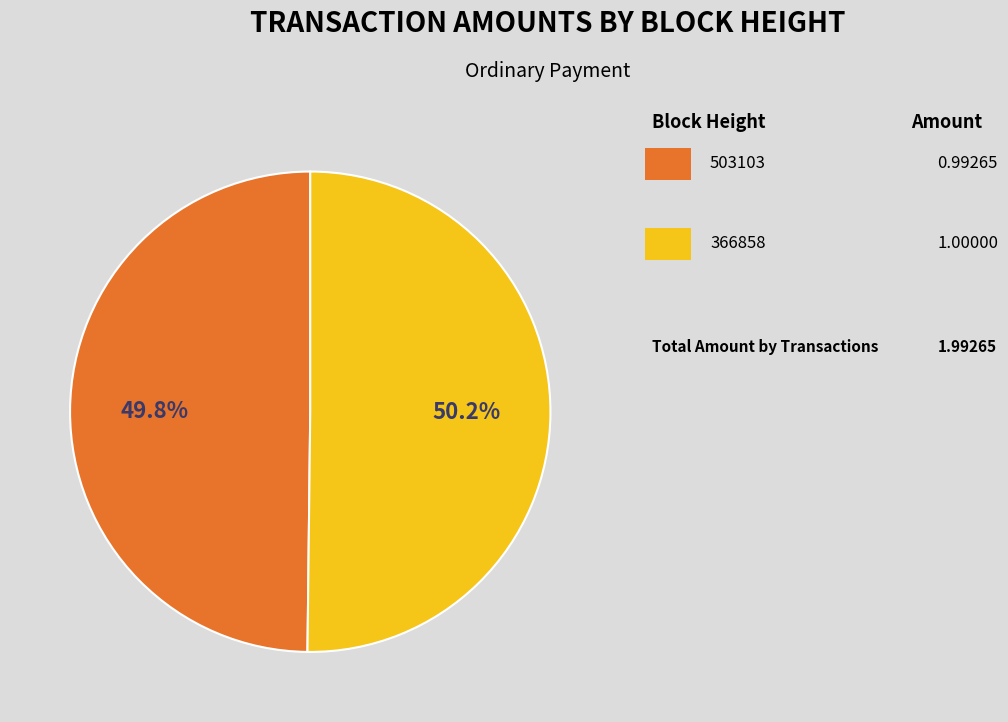

To the nearest percent, what is the average slice percentage?

50%